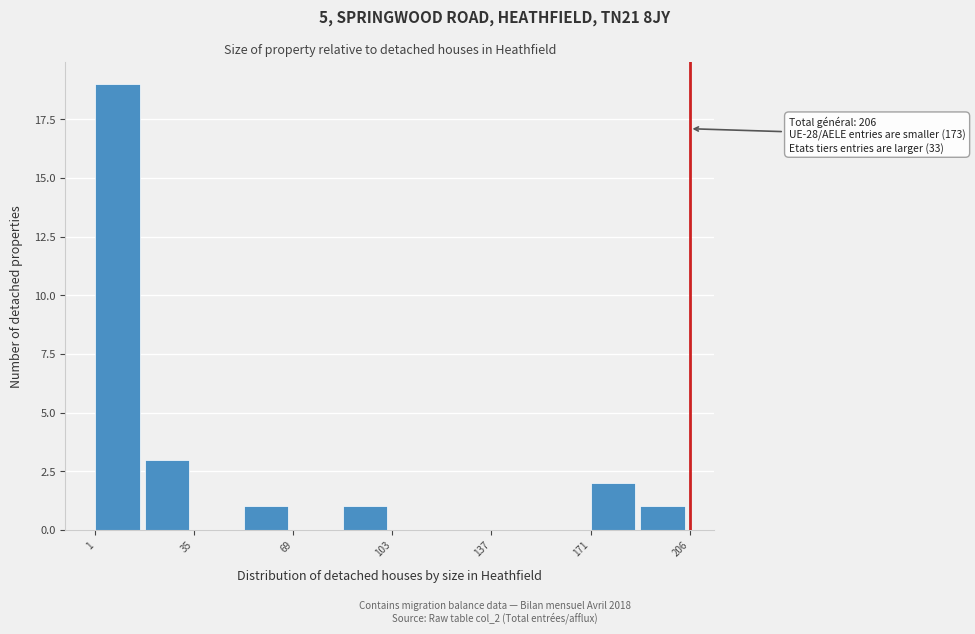

Read against the x-axis, roughly where is the centre of the tallest bar?

10